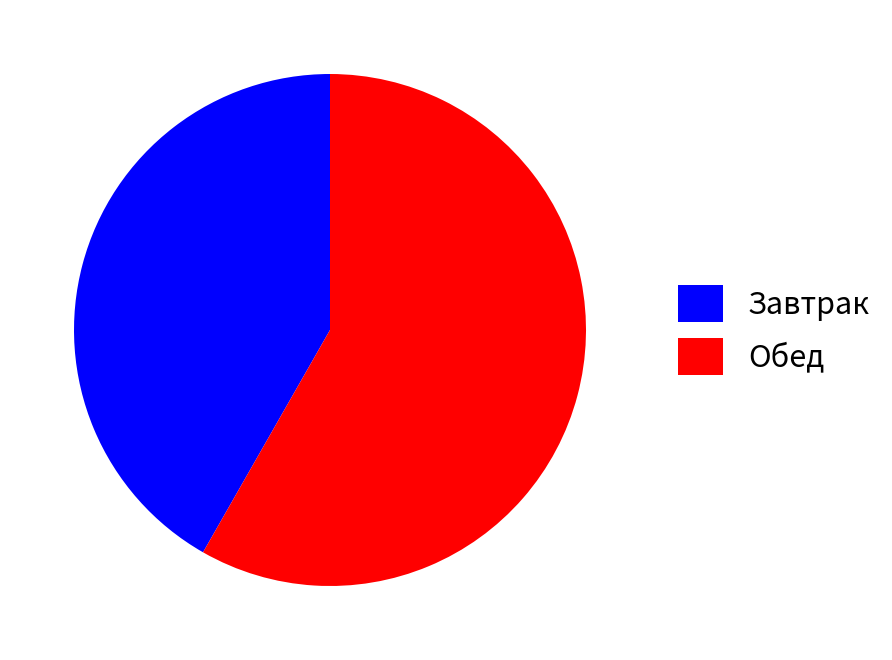

What is the smallest slice in the pie chart?

Завтрак